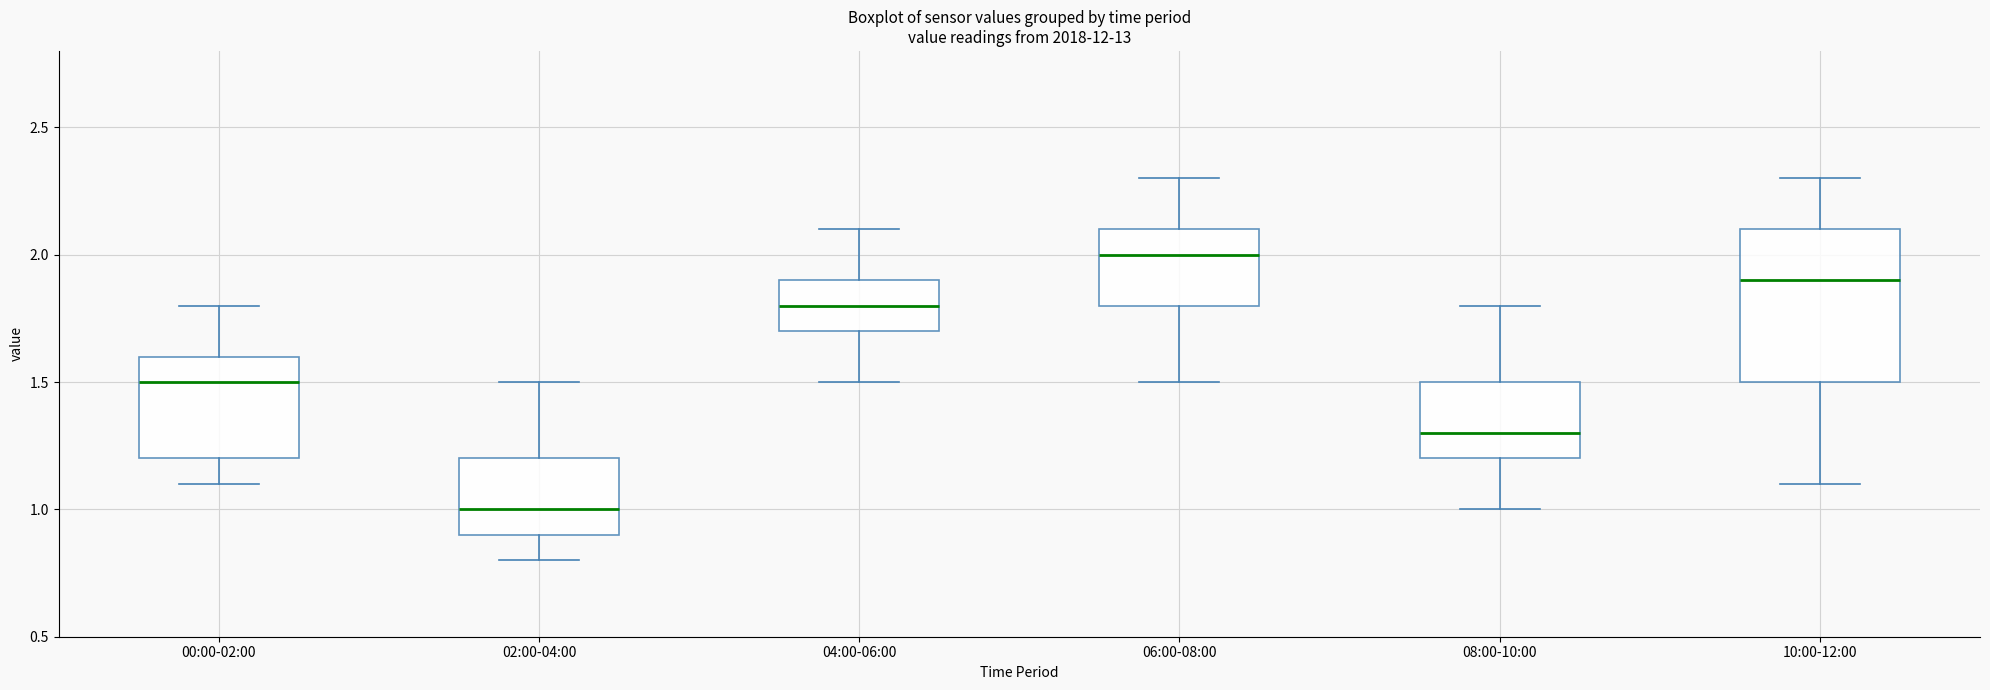

Where does the median line of the box for 06:00-08:00 sit on the y-axis? The values are not printed on the chart, so give them approximately, as read against the axis.

2.0